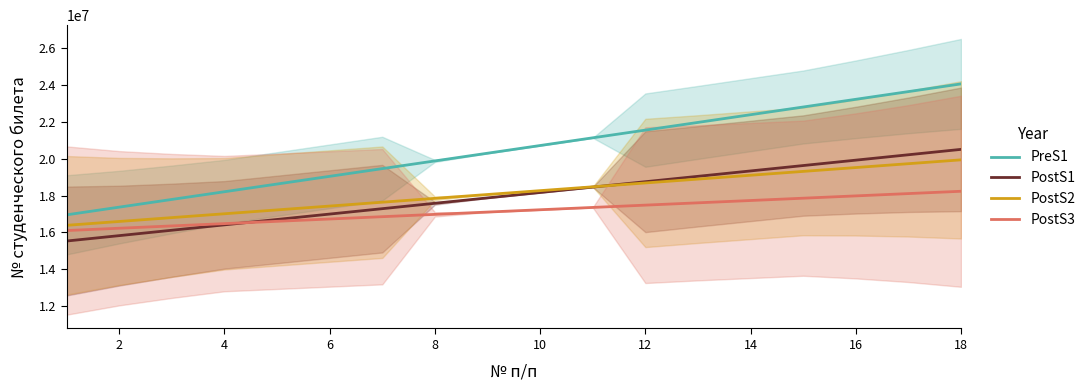

Read the PostS1 value at 14.

19333304.1